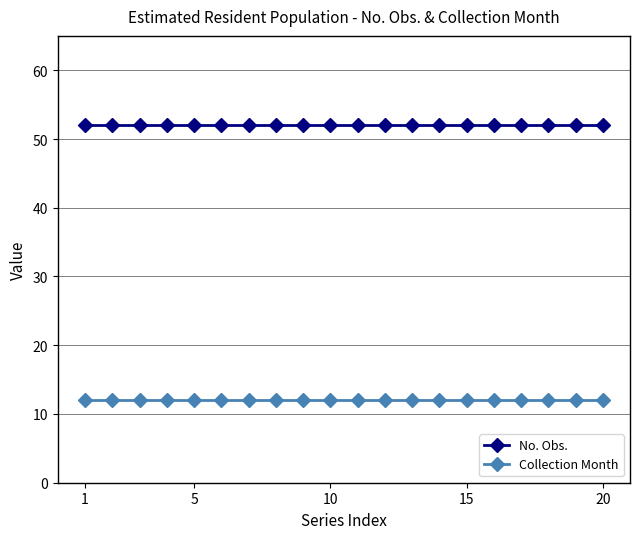

What is the greatest value displayed?

52